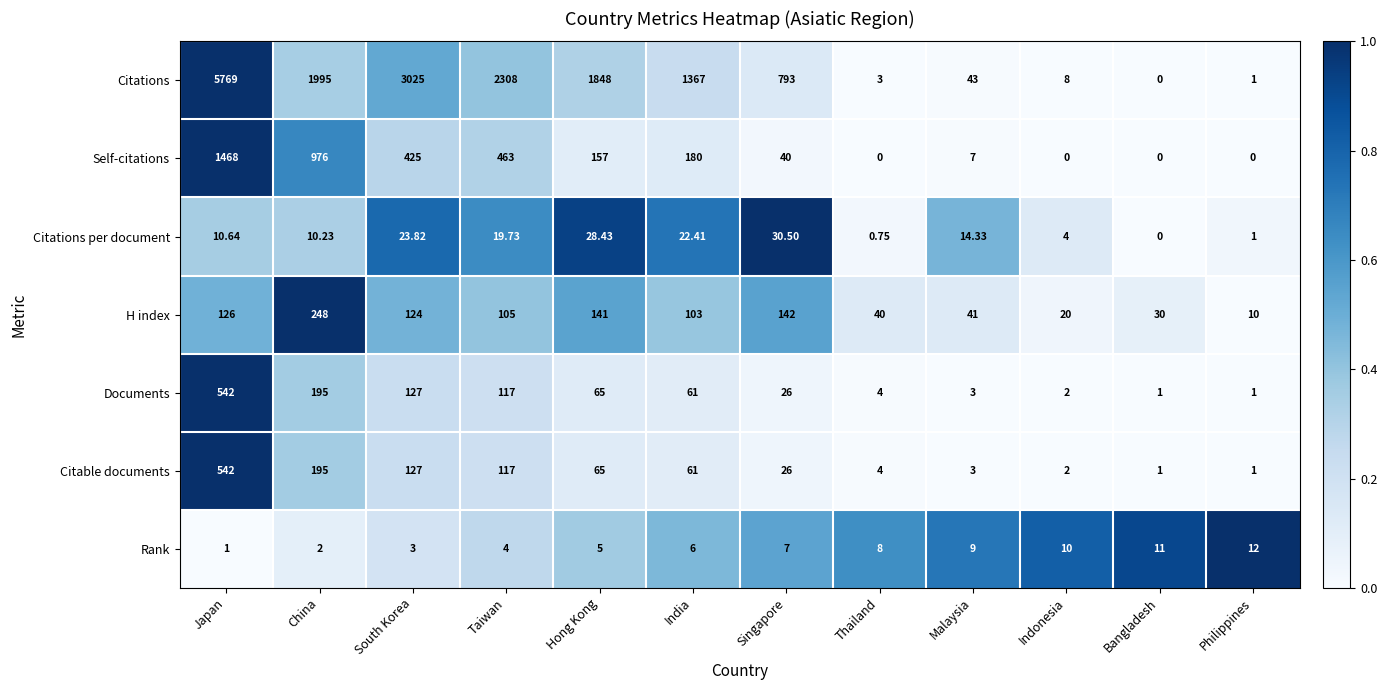

Which category has the highest value in the Citable documents series?

Japan